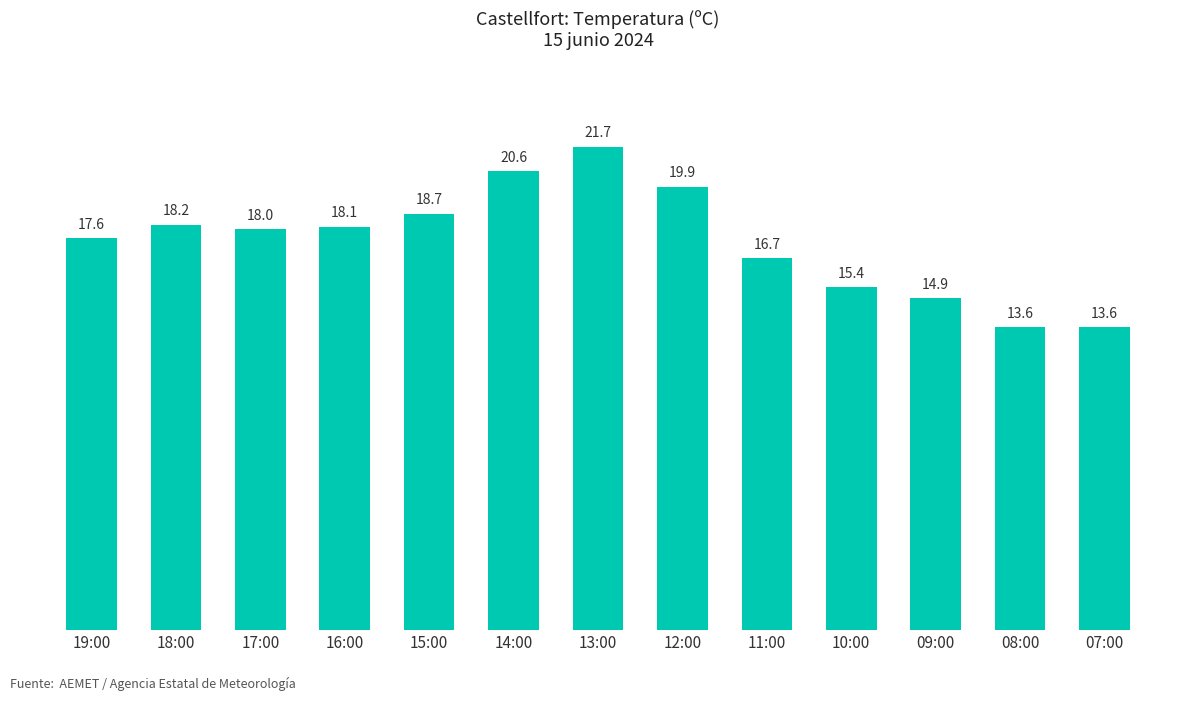

Are the bars grouped side by side (vs. stacked)?

No